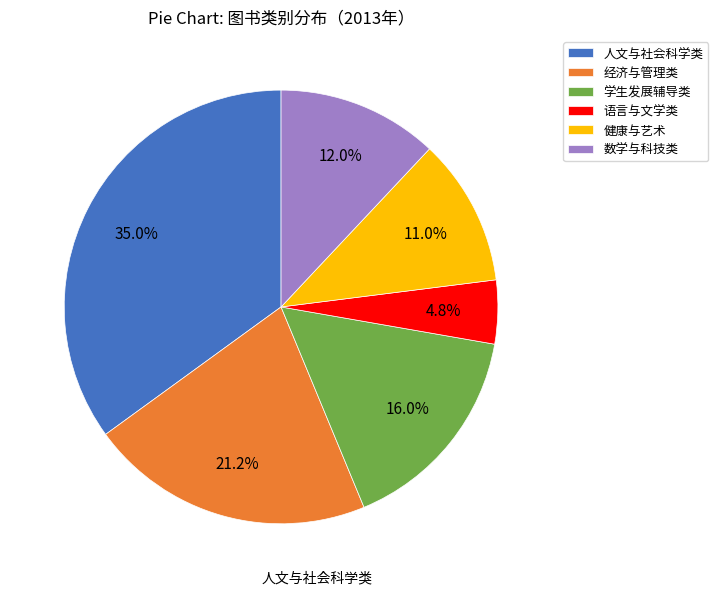

To the nearest percent, what is the combined percentage of 健康与艺术 and 学生发展辅导类?

27%